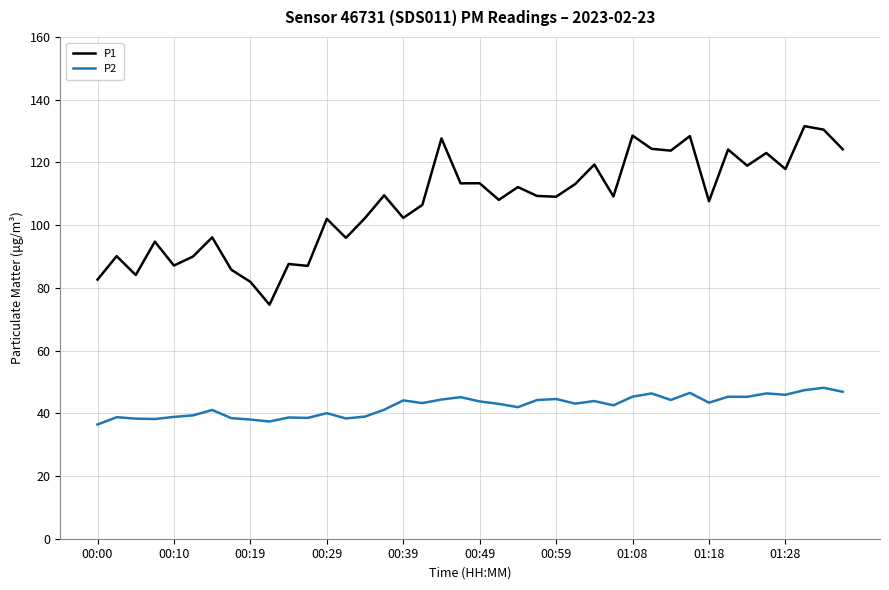

Which series has the widest spread of values?

P1